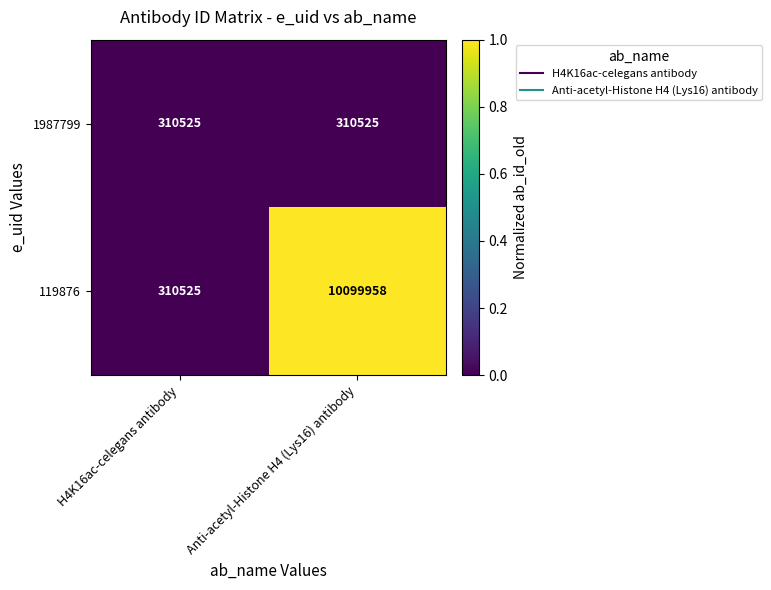

Which series changed the most between H4K16ac-celegans antibody and Anti-acetyl-Histone H4 (Lys16) antibody?

119876